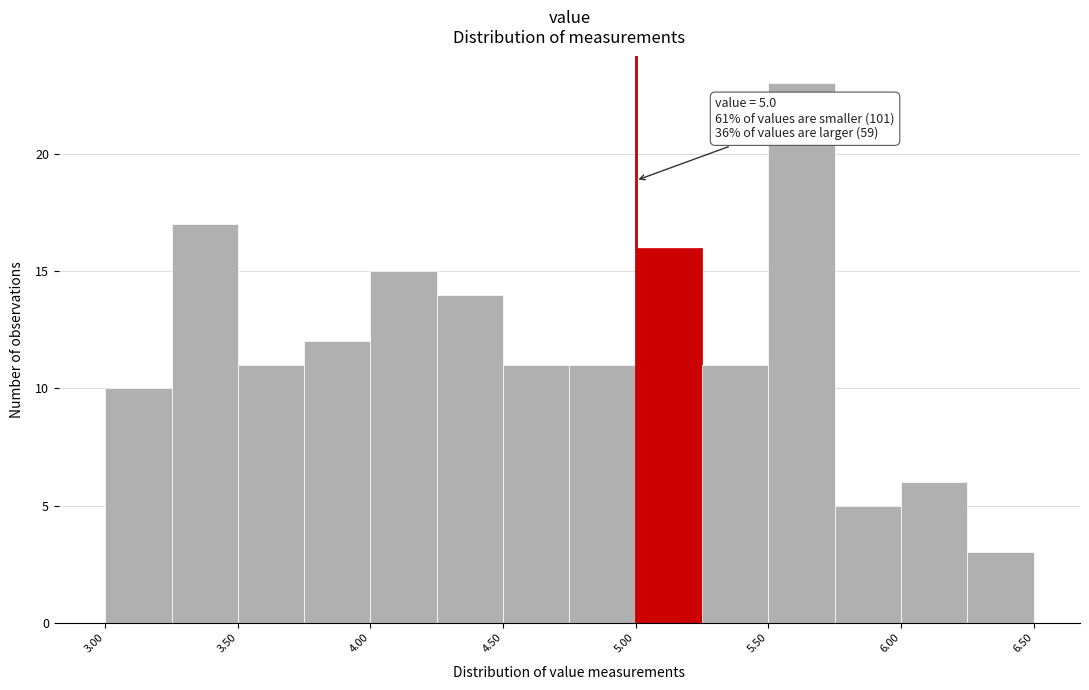

Over which range of the x-axis is the bar tallest?

5.50 to 5.75